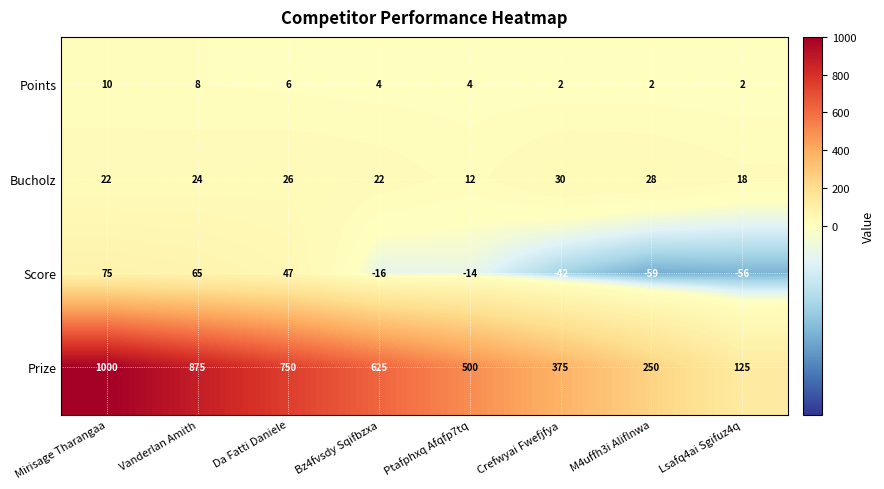

How many data points in Score are less than -14?

4